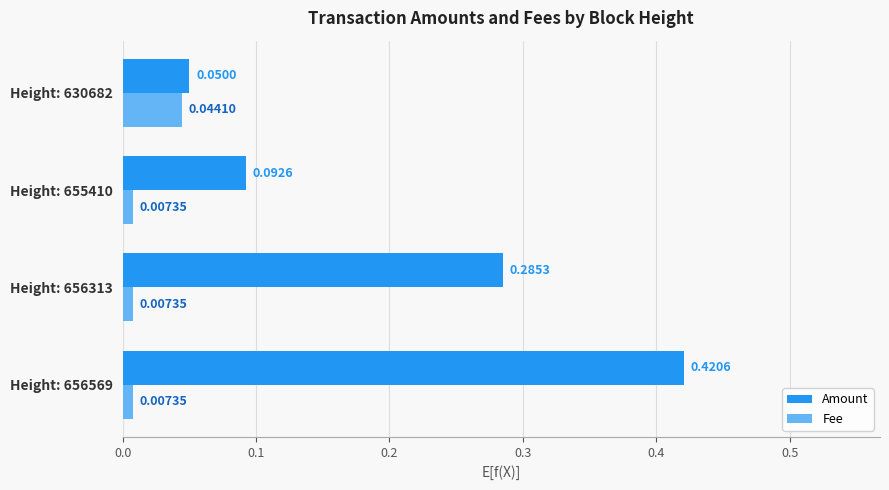

Where is Amount nearest to the value 0?

Height: 630682